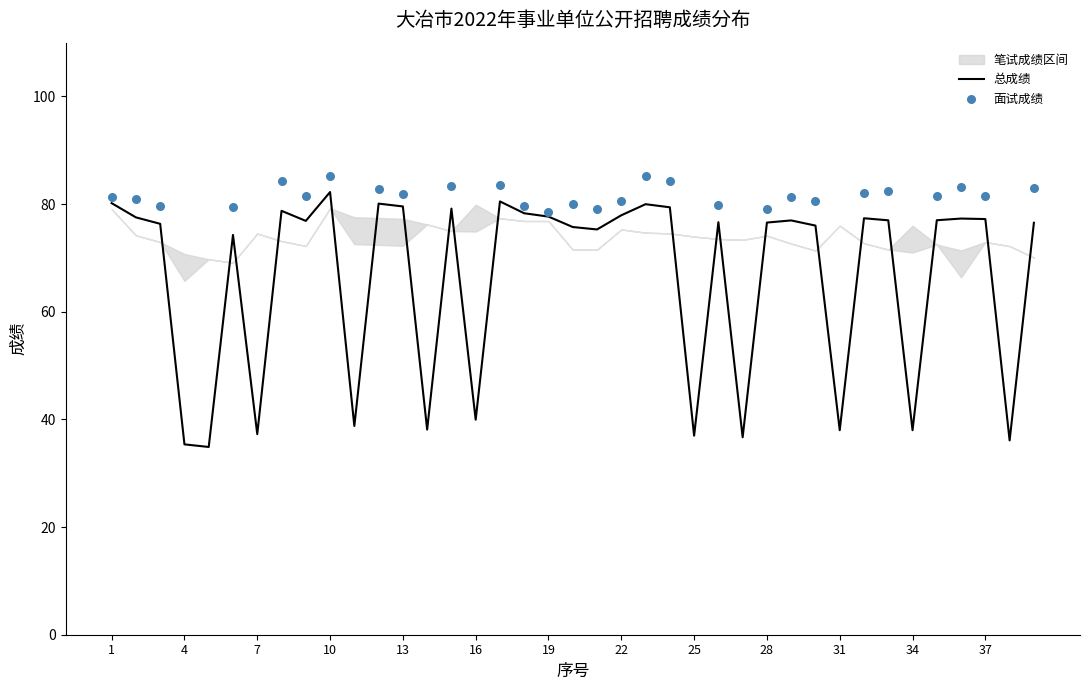

Is it true that 总成绩 equals 51.5 at 37?

False